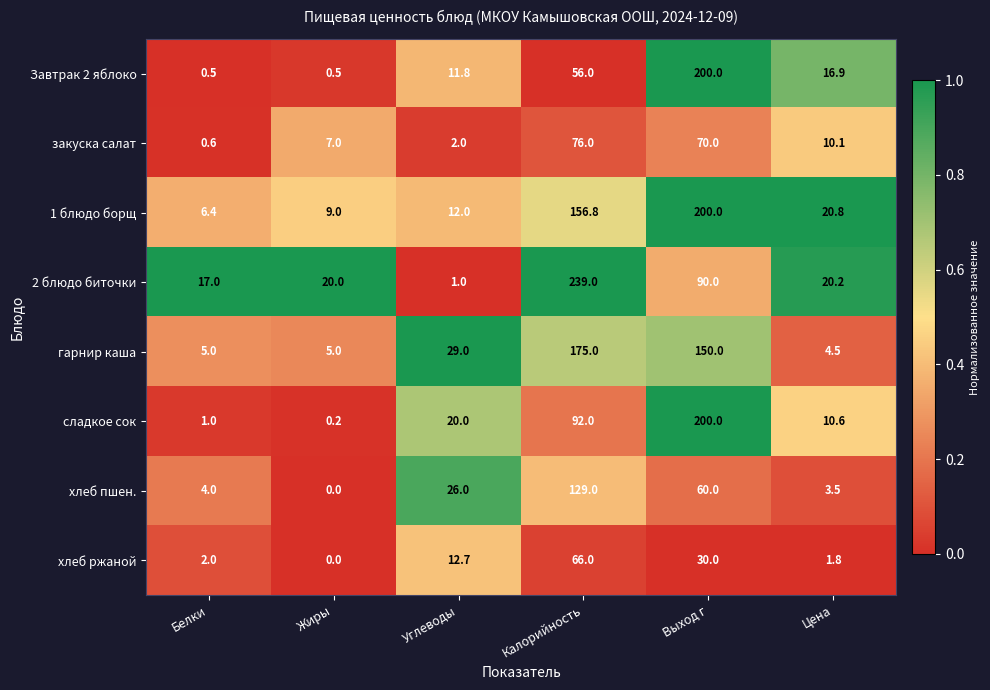

Where is хлеб пшен. nearest to the value 64?

Выход г